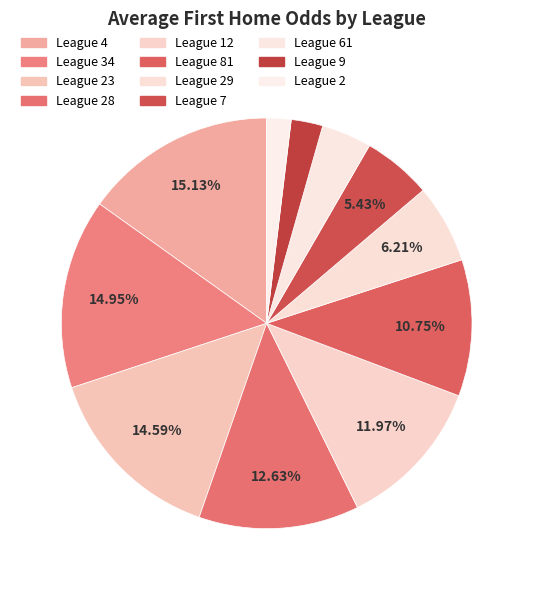

What is the smallest slice in the pie chart?

League 2